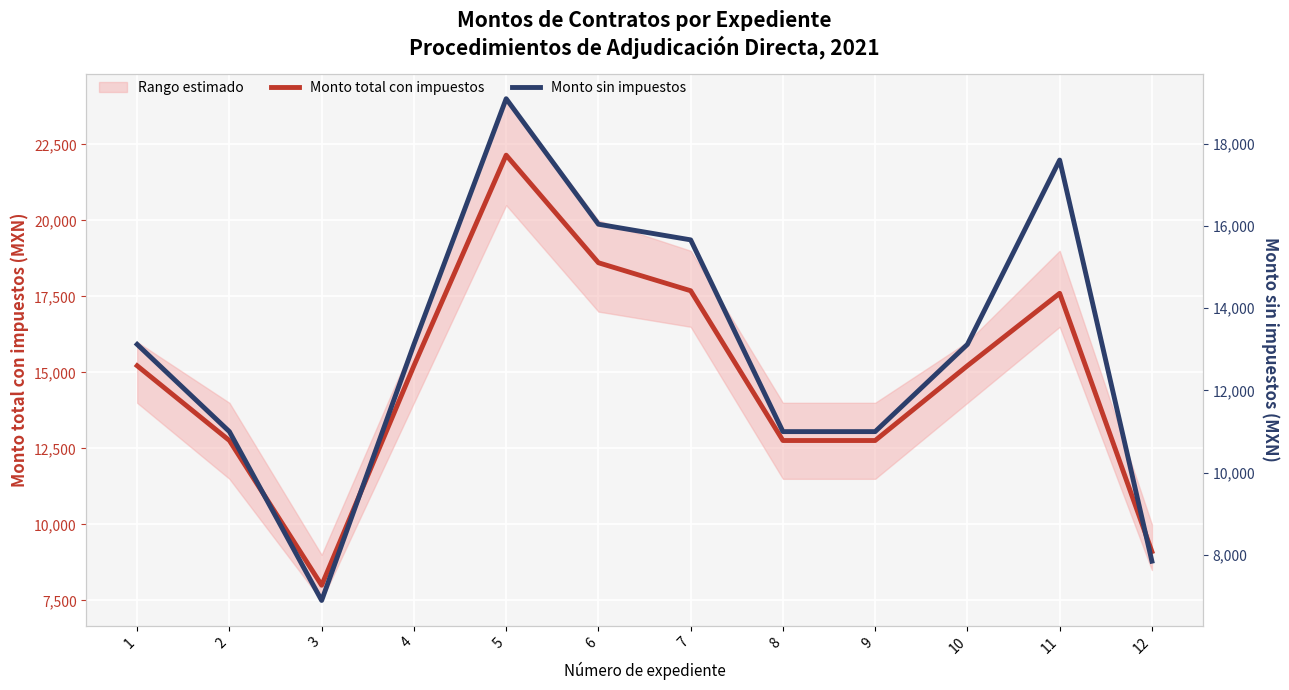

The value of Monto total con impuestos at 1 is 9251.3. True or false?

False